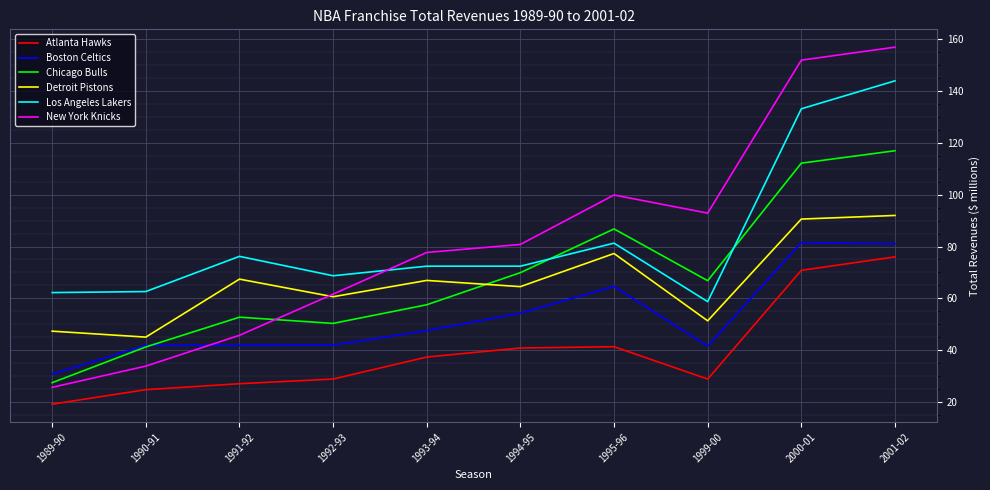

Is this an area chart (filled region under the line)?

No